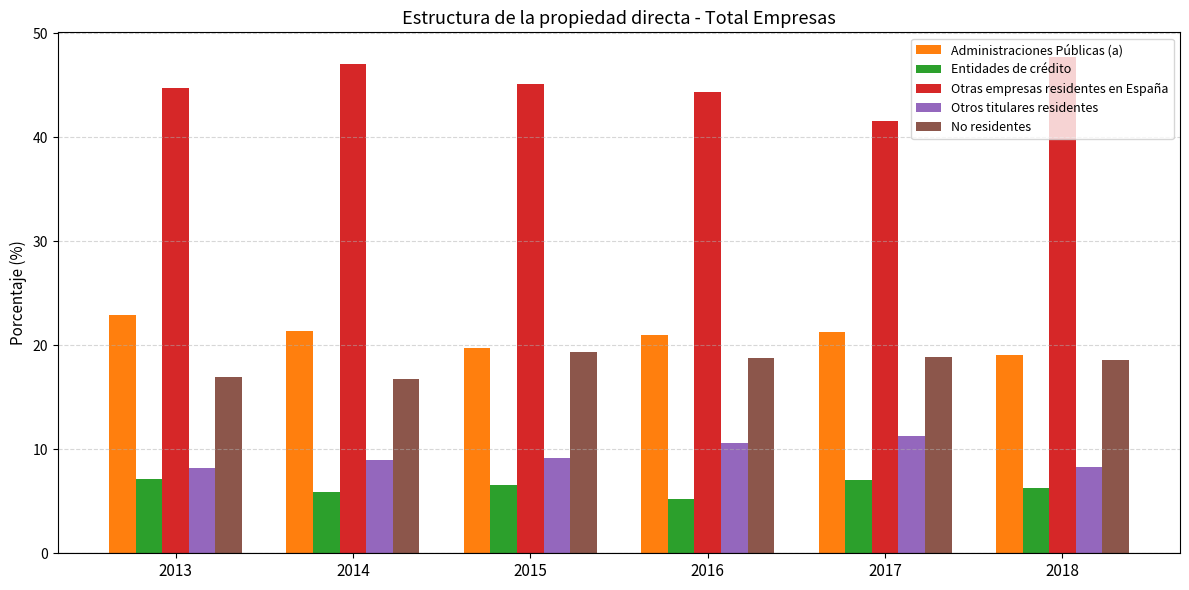

What is the lowest value of the Otras empresas residentes en España series?

41.6